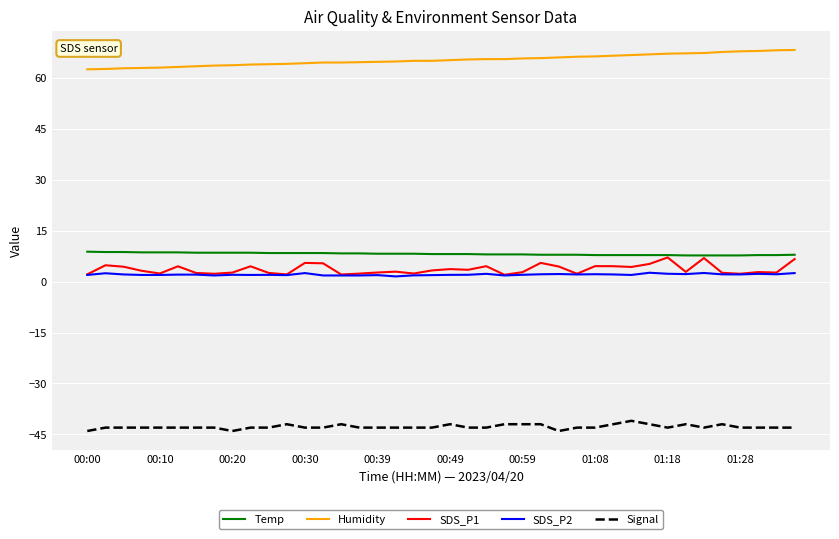

True or false: Temp and Signal intersect in this chart.

False